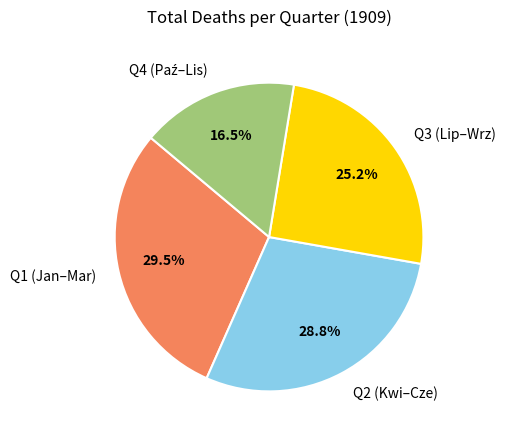

What is the largest slice in the pie chart?

Q1 (Jan–Mar)